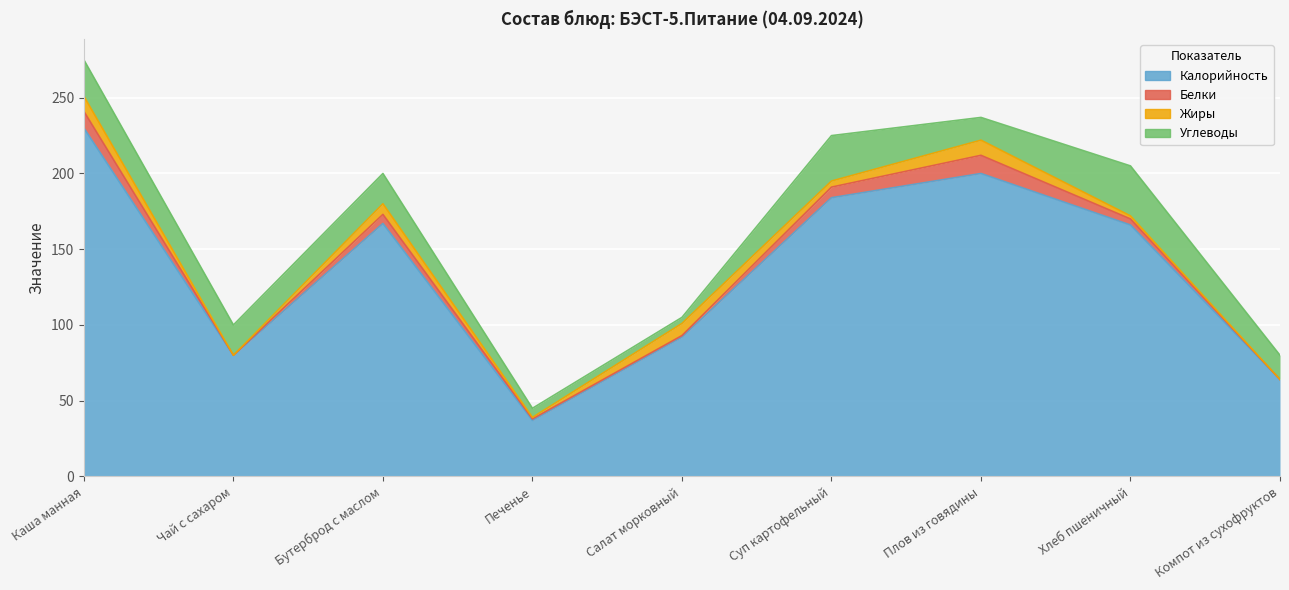

What is the difference between the highest and lowest values at Суп картофельный?

180